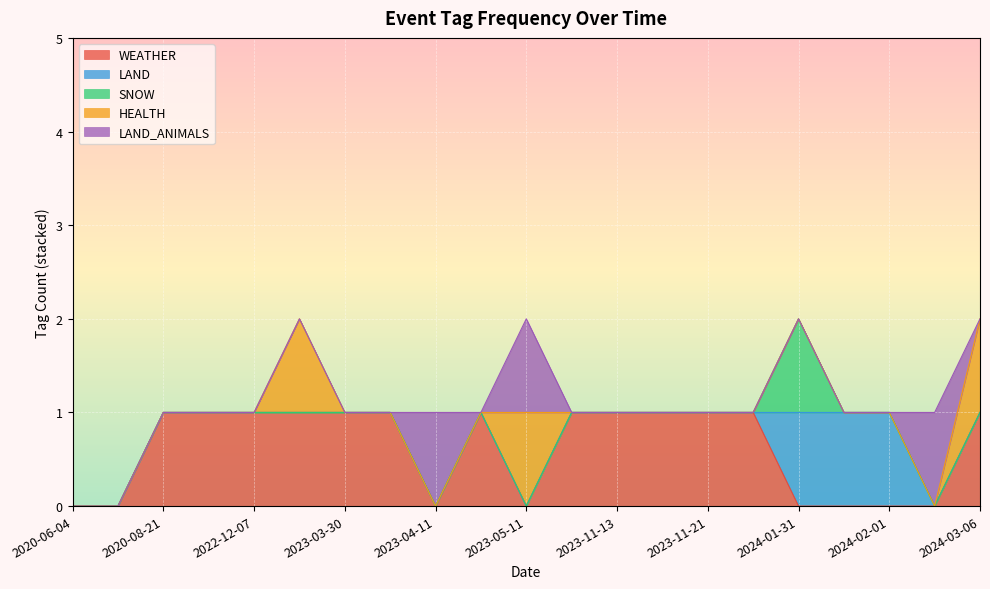

What are all the series names shown in the legend?

WEATHER, LAND, SNOW, HEALTH, LAND_ANIMALS